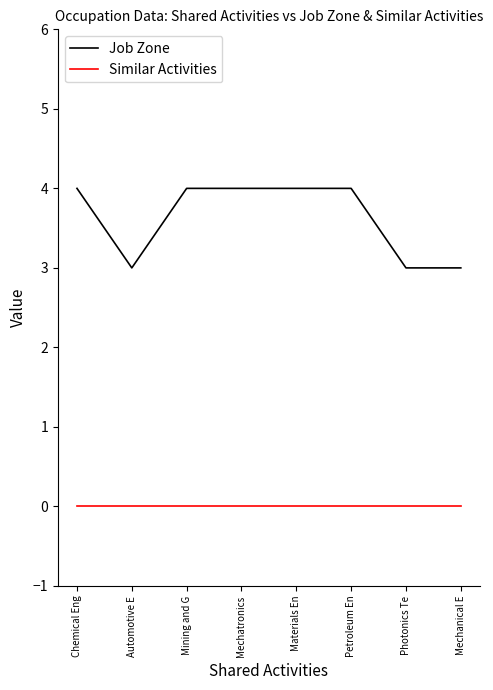

Which series changed the most between Chemical Eng and Mechanical E?

Job Zone